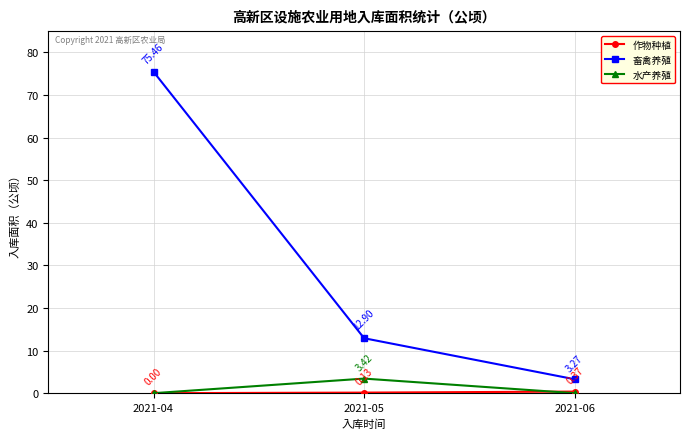

What is the difference between the highest and lowest values at 2021-04?

75.5